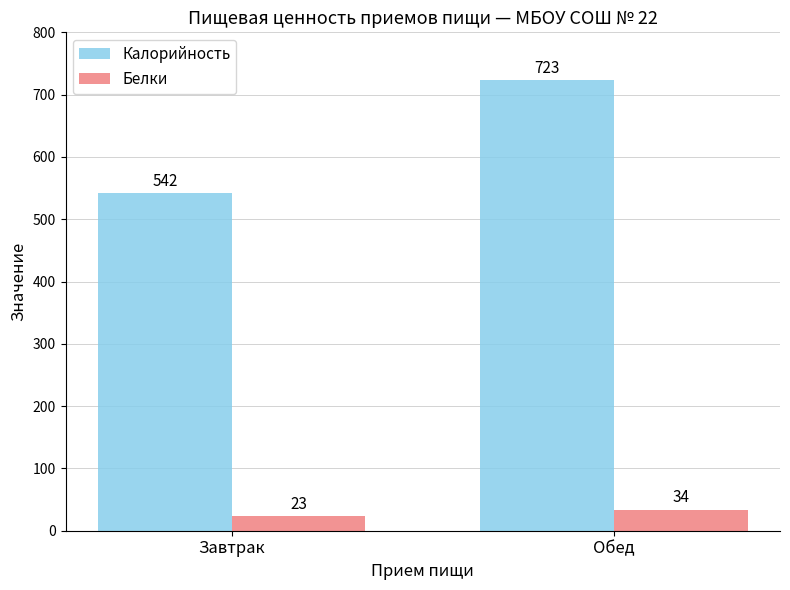

How many bars are there in each group?

2